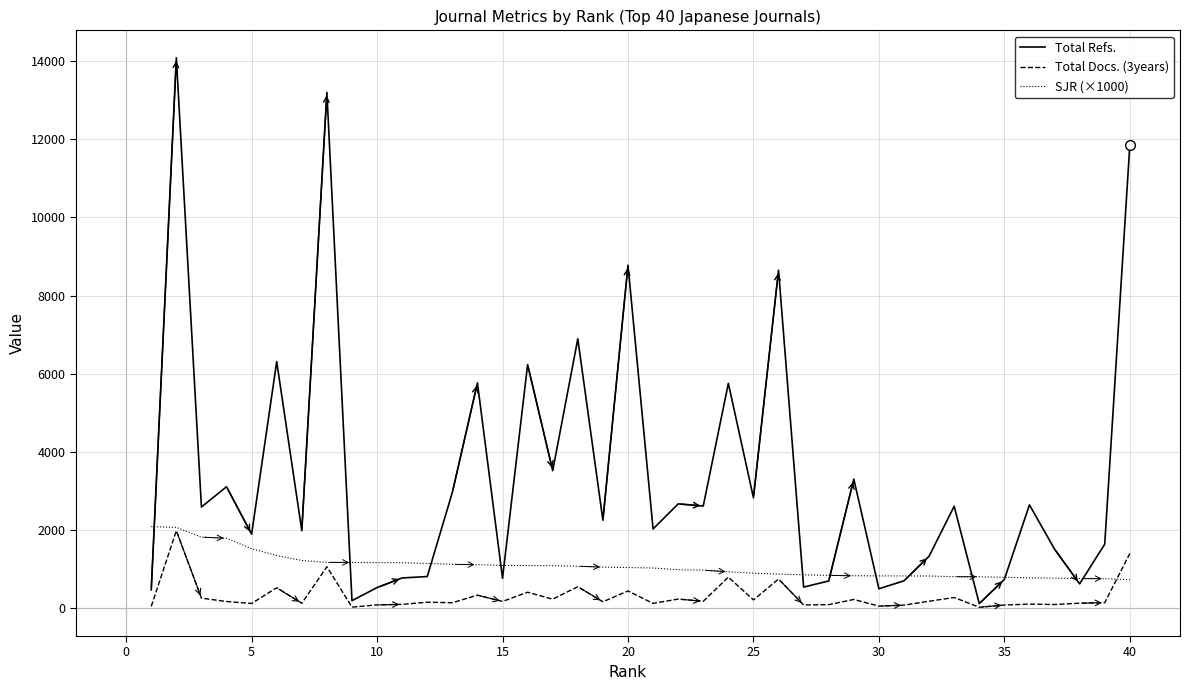

Which series has the largest range (max minus min)?

Total Refs.